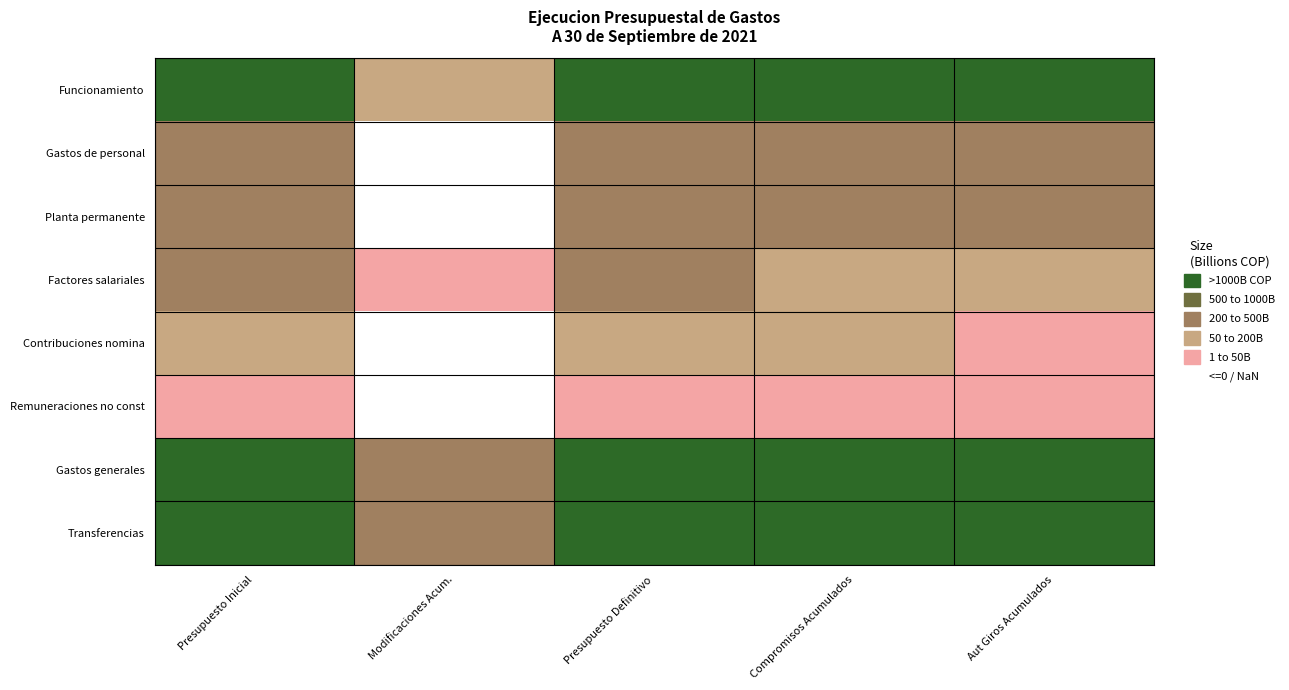

What is the greatest value displayed?

5689.8